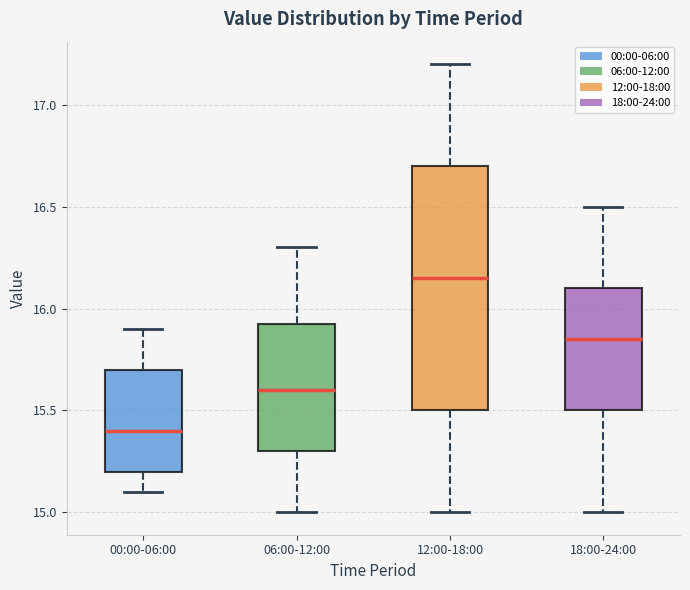

Reading left to right, read every box against the y-axis: the position of its median line, the range the box covers, and the ends of its whiskers. The values are not printed on the chart, so give them approximately, as read against the axis.

00:00-06:00: median 15.40, box 15.20 to 15.70, whiskers 15.10 to 15.90
06:00-12:00: median 15.60, box 15.30 to 15.95, whiskers 15.00 to 16.30
12:00-18:00: median 16.15, box 15.50 to 16.70, whiskers 15.00 to 17.20
18:00-24:00: median 15.85, box 15.50 to 16.10, whiskers 15.00 to 16.50